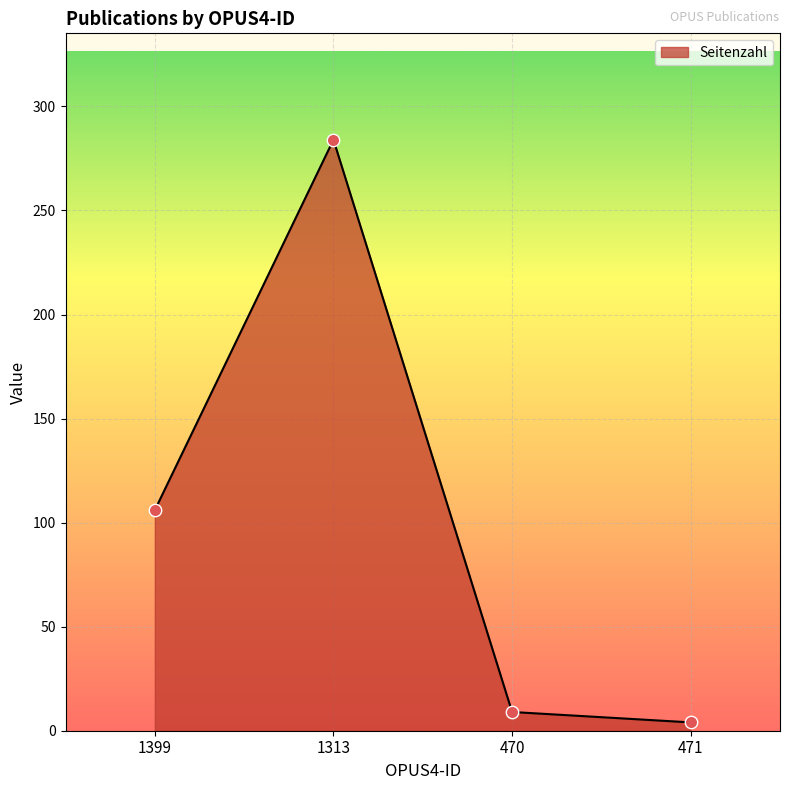

Approximately how many times larger is the value at 470 compared to 1399?

0.1